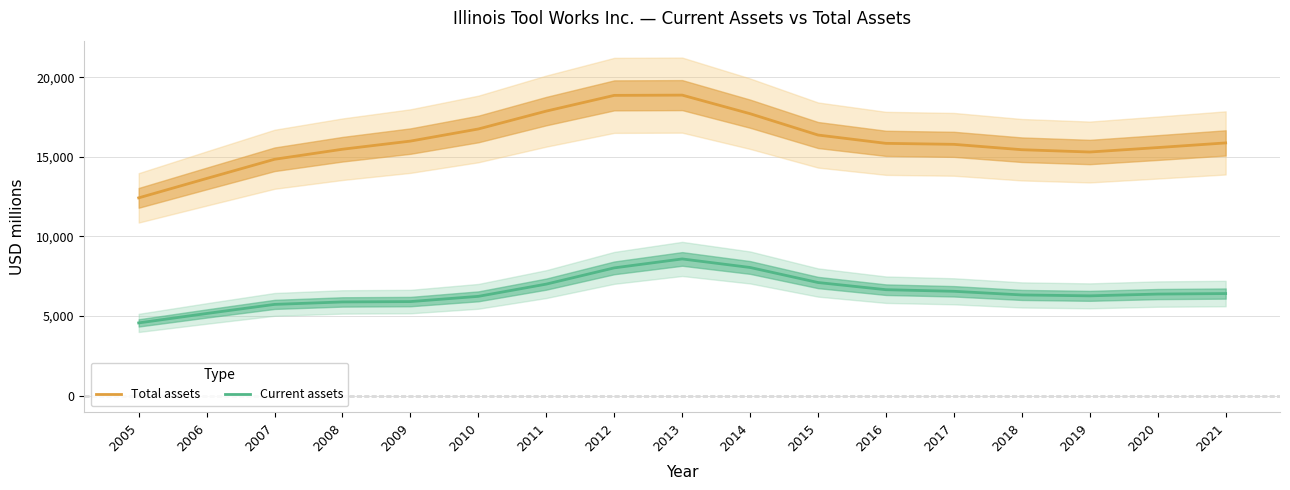

At which category does Total assets reach its first local valley?

2019